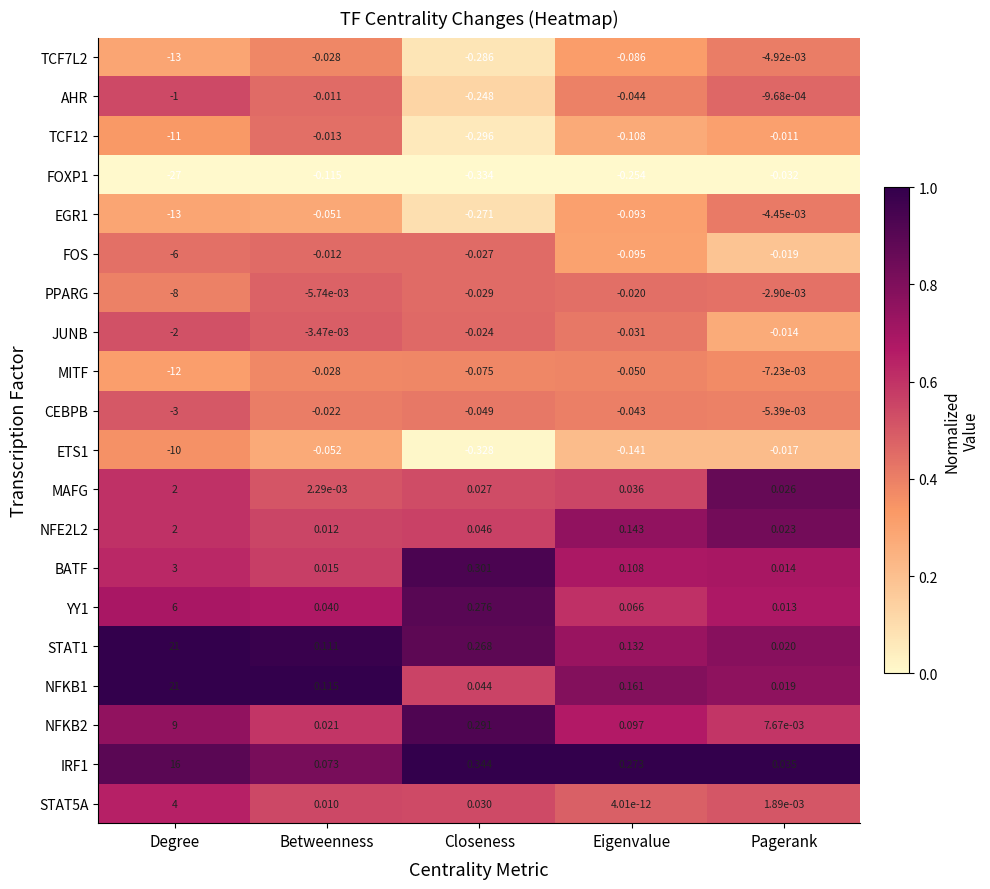

Which label corresponds to the smallest value in the chart?

Degree